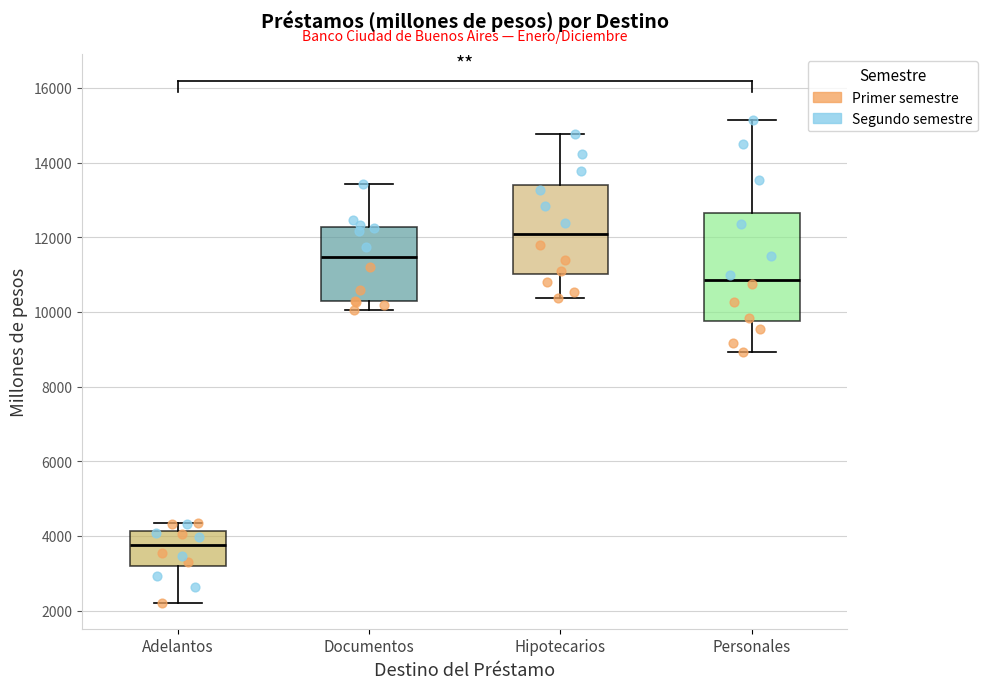

Which box has the highest median line?

Hipotecarios